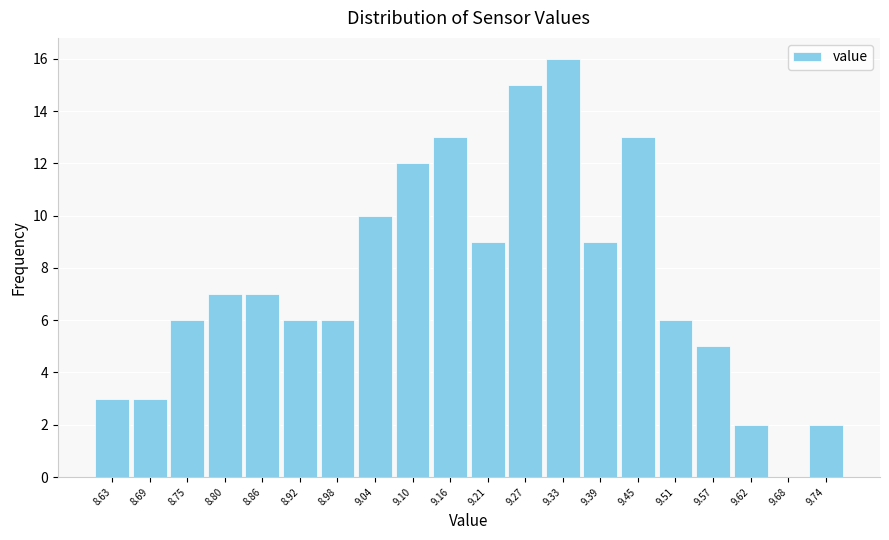

Over which range of the x-axis is the bar tallest?

9.30 to 9.36